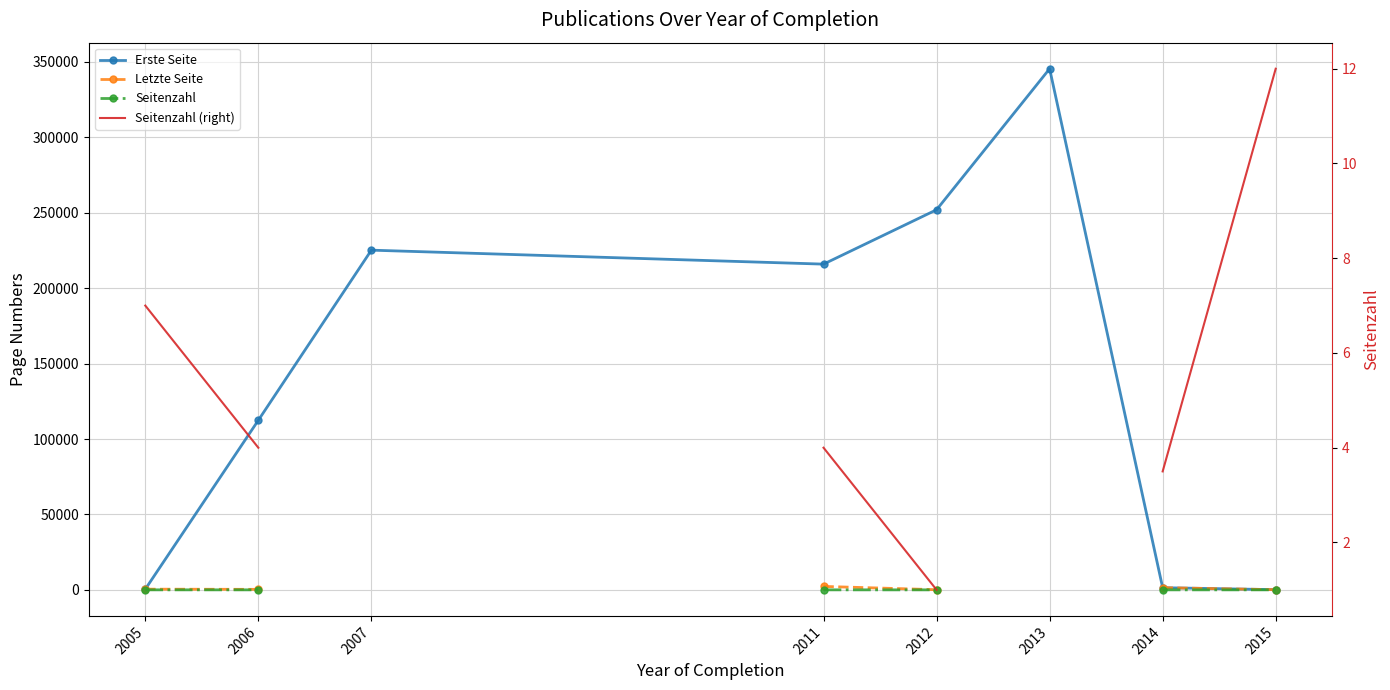

What is the total value across all series at 2011?

218205.3